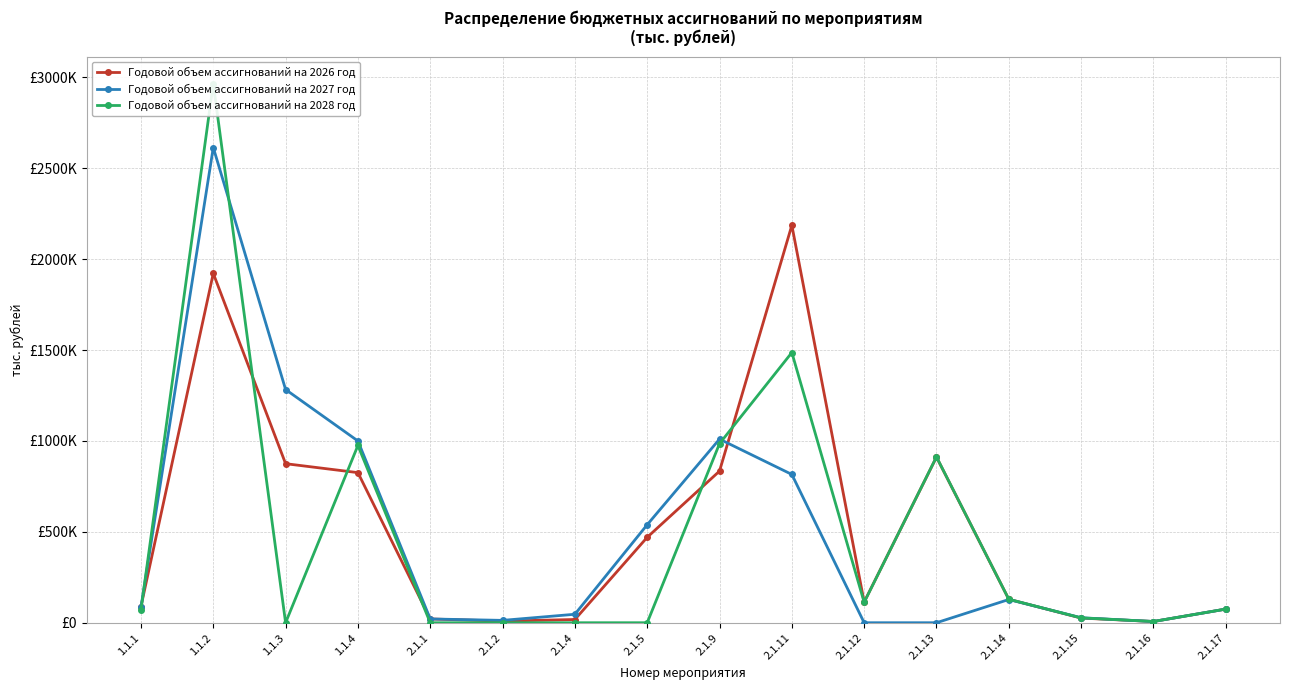

What is the average value of the Годовой объем ассигнований на 2027 год series?

479075.8